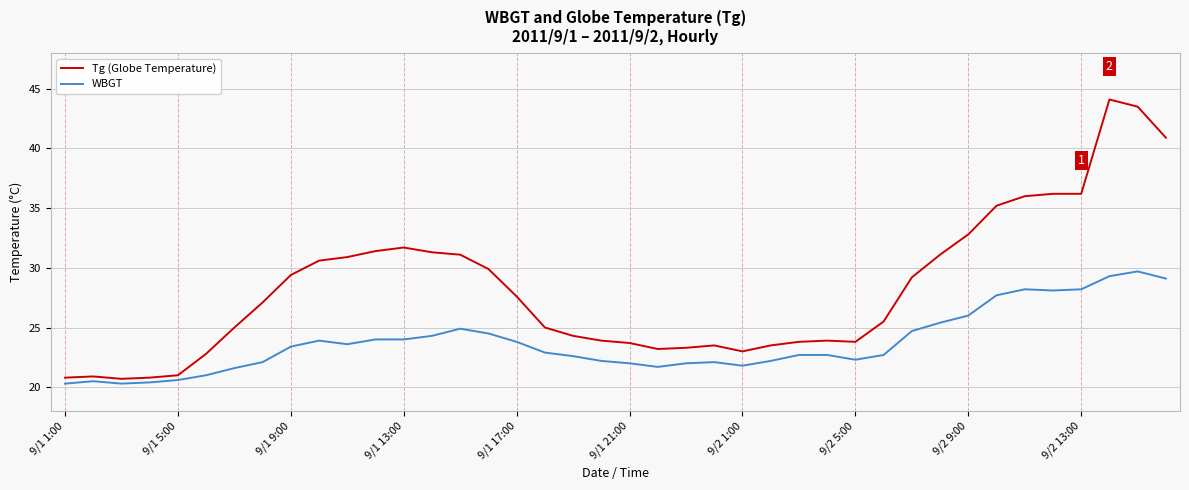

Count the number of data series in this chart.

2